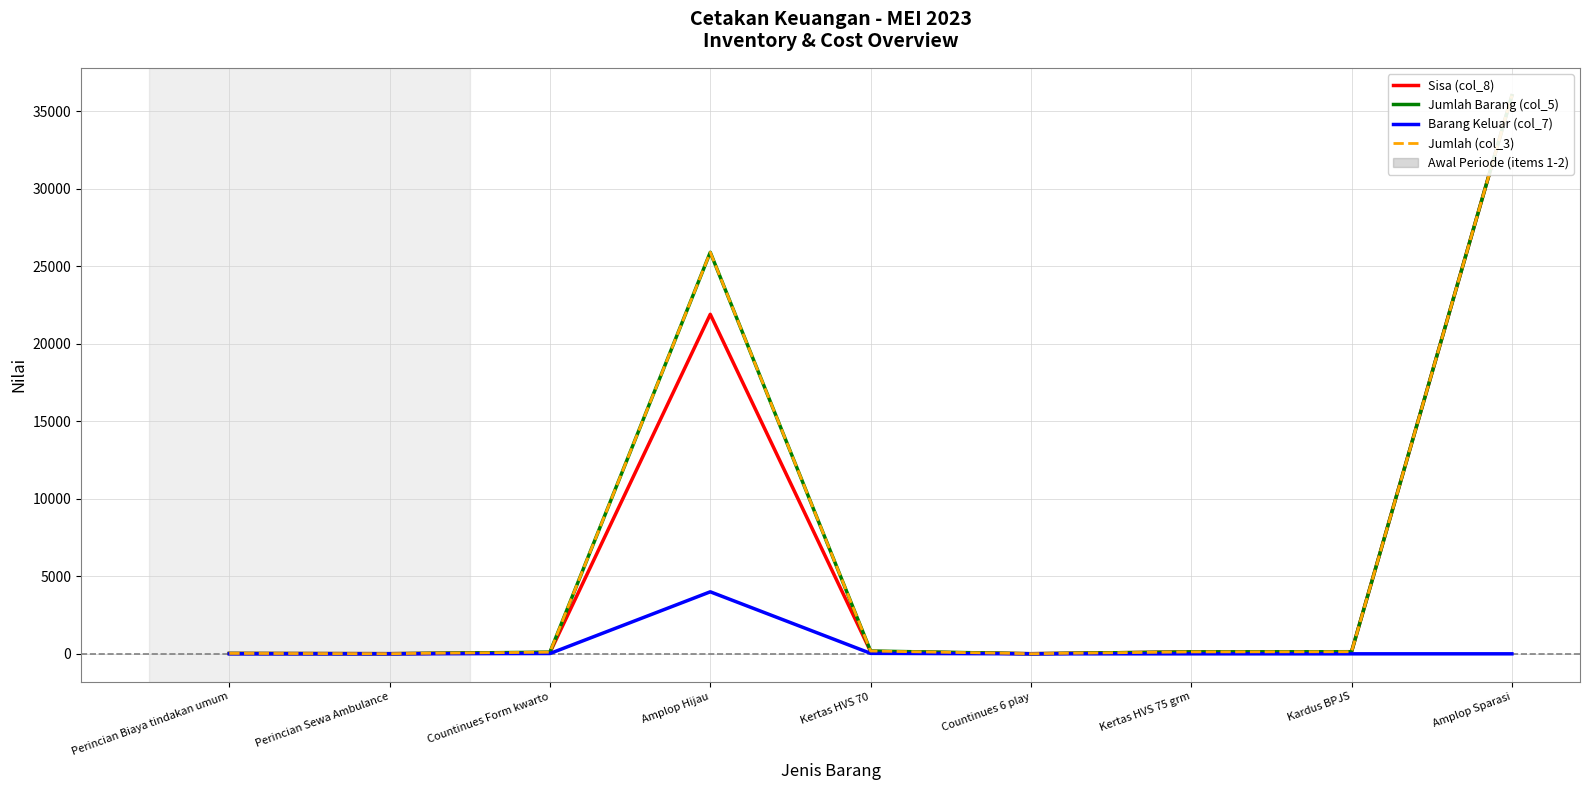

At which category does Jumlah Barang (col_5) reach its first local valley?

Perincian Sewa Ambulance